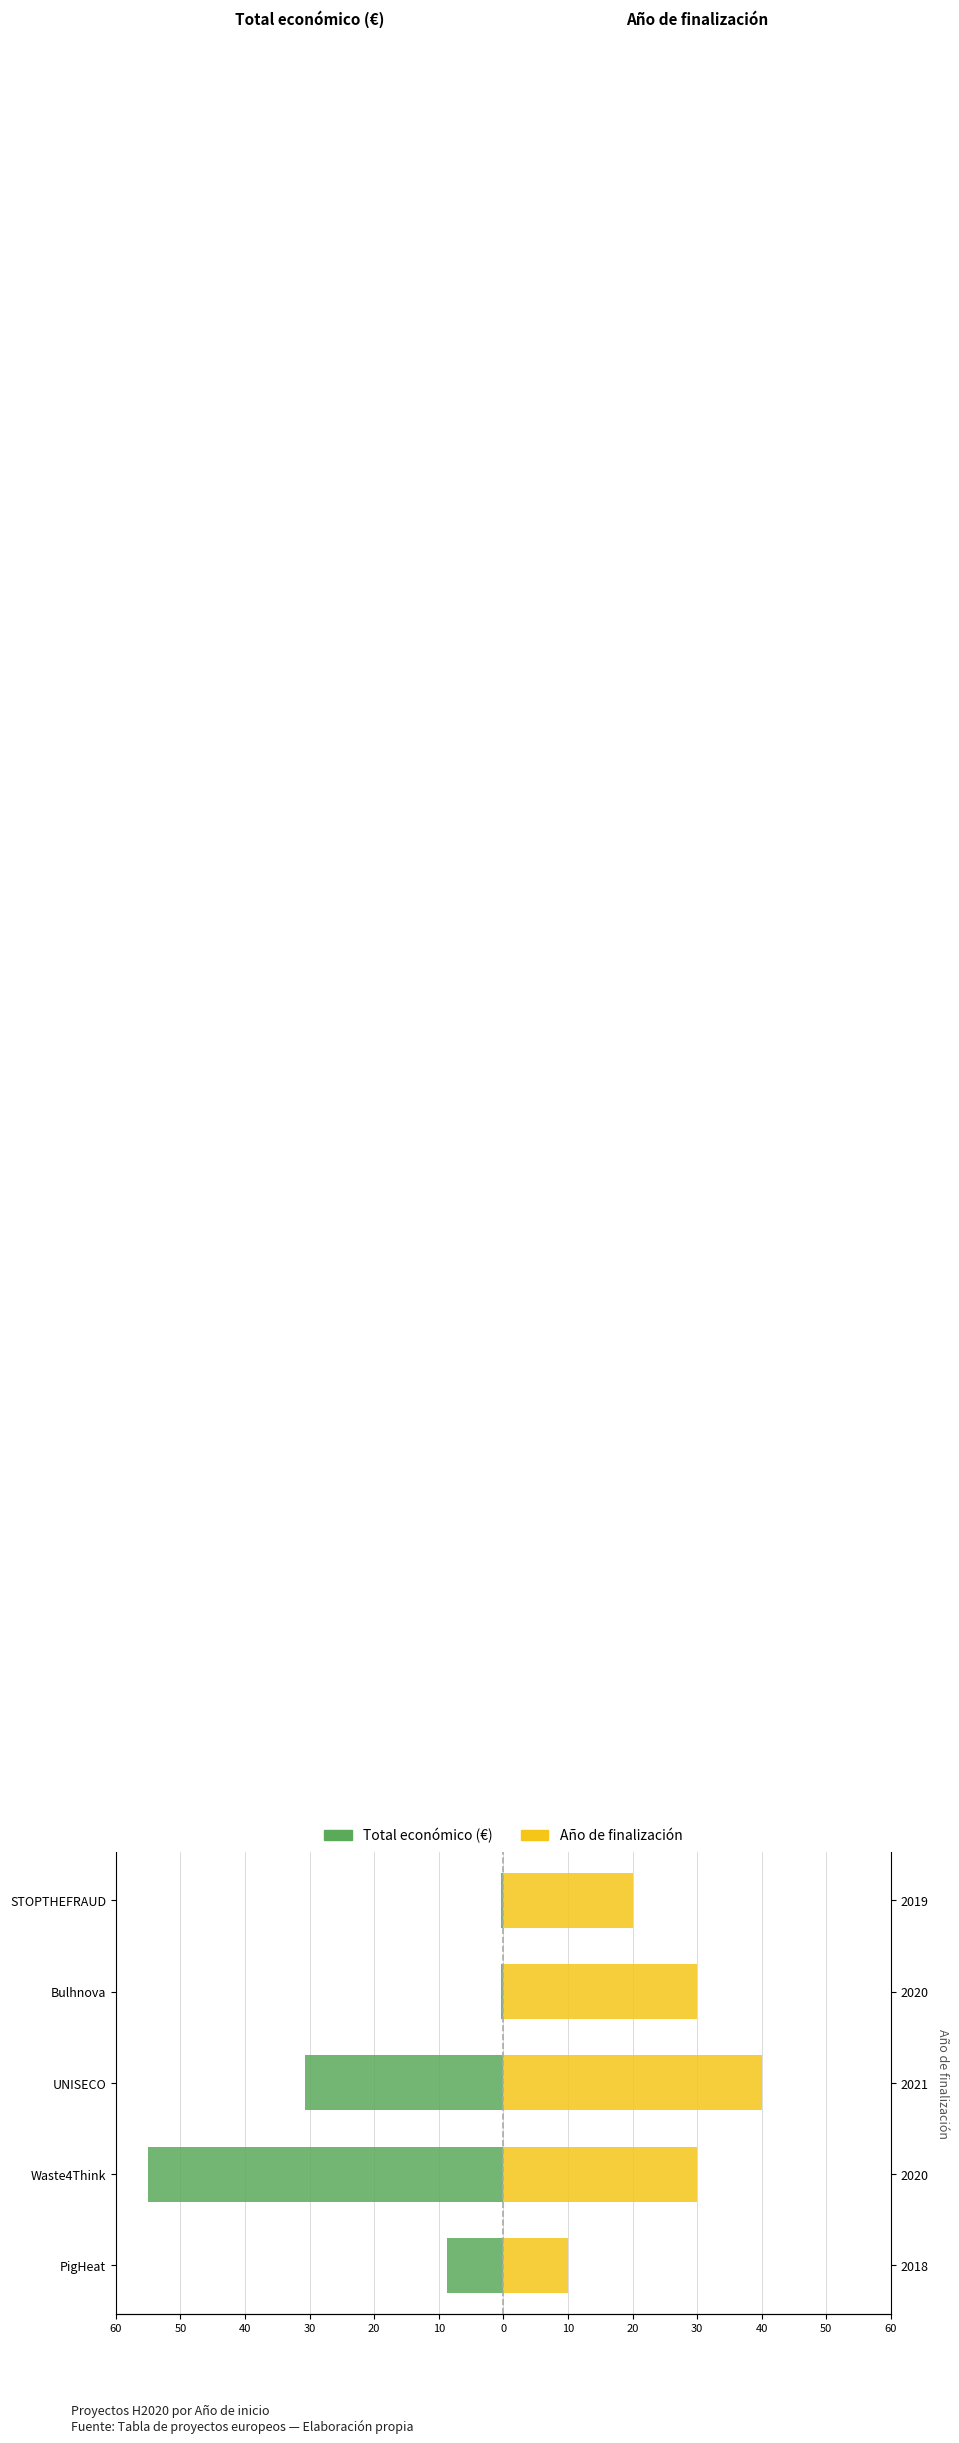

How many categories are shown in the chart?

5